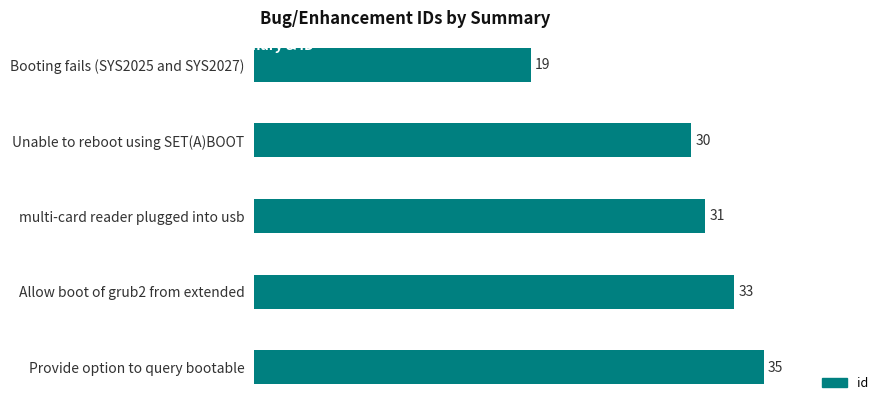

What is the average value?

30